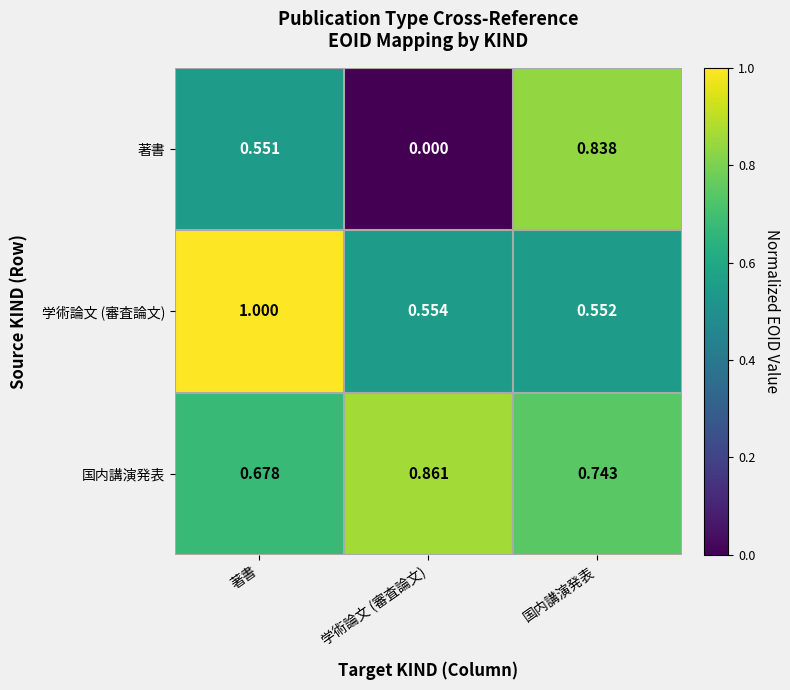

List the series in order of their peak value, lowest first.

著書, 国内講演発表, 学術論文 (審査論文)